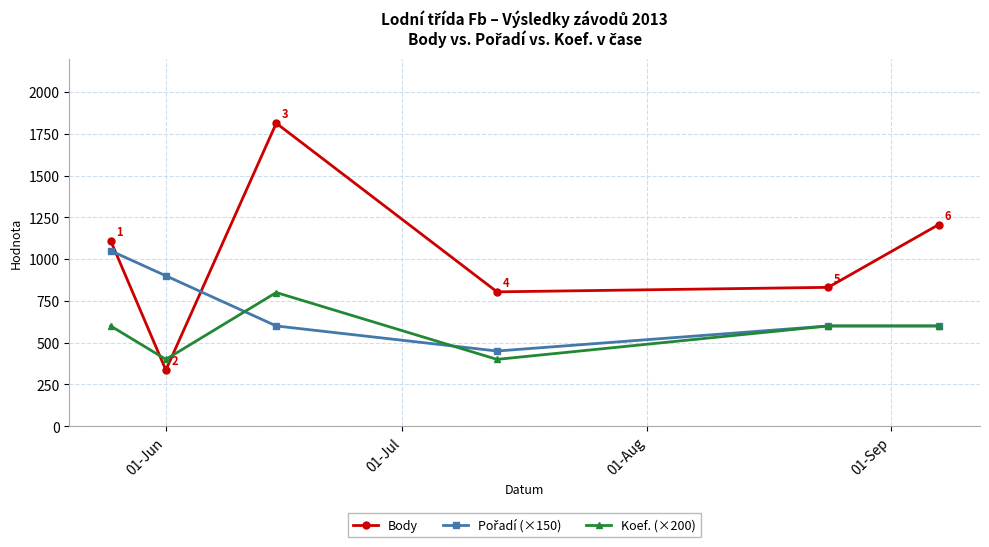

True or false: Body has more than 2 interior local peaks.

False